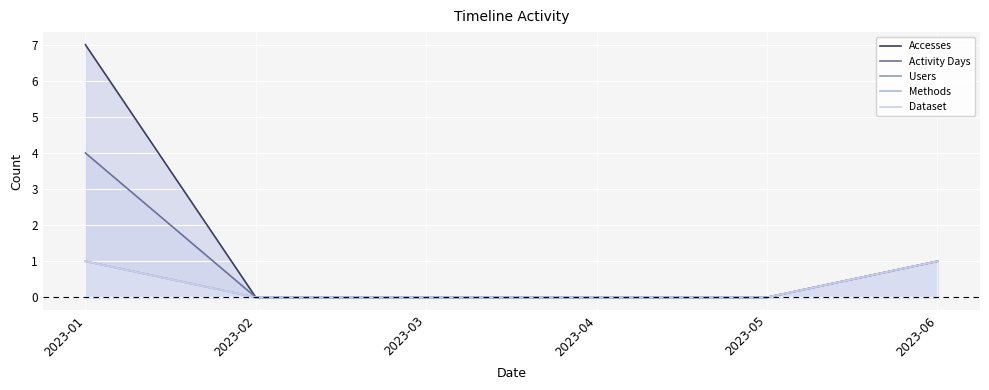

How many positive values does the Methods series have?

2